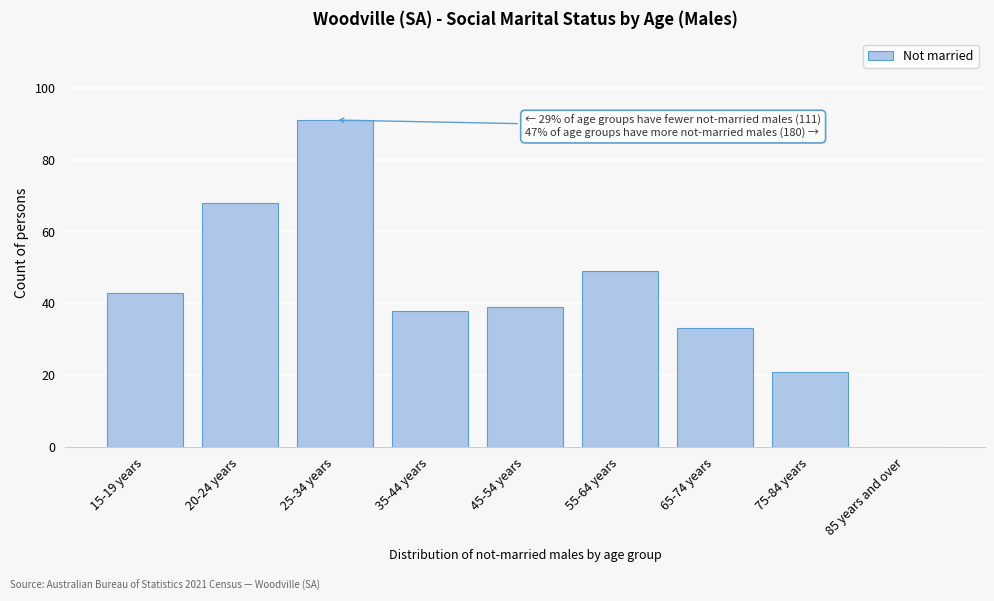

Reading left to right, list all the values displayed in this chart.

15-19 years=43	20-24 years=68	25-34 years=91	35-44 years=38	45-54 years=39	55-64 years=49	65-74 years=33	75-84 years=21	85 years and over=0